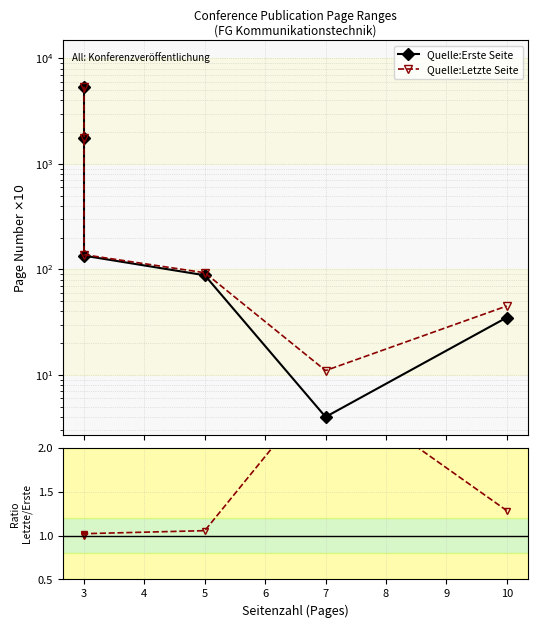

What is the difference between the maximum and second lowest values in the Quelle:Letzte Seite series?

5338.0